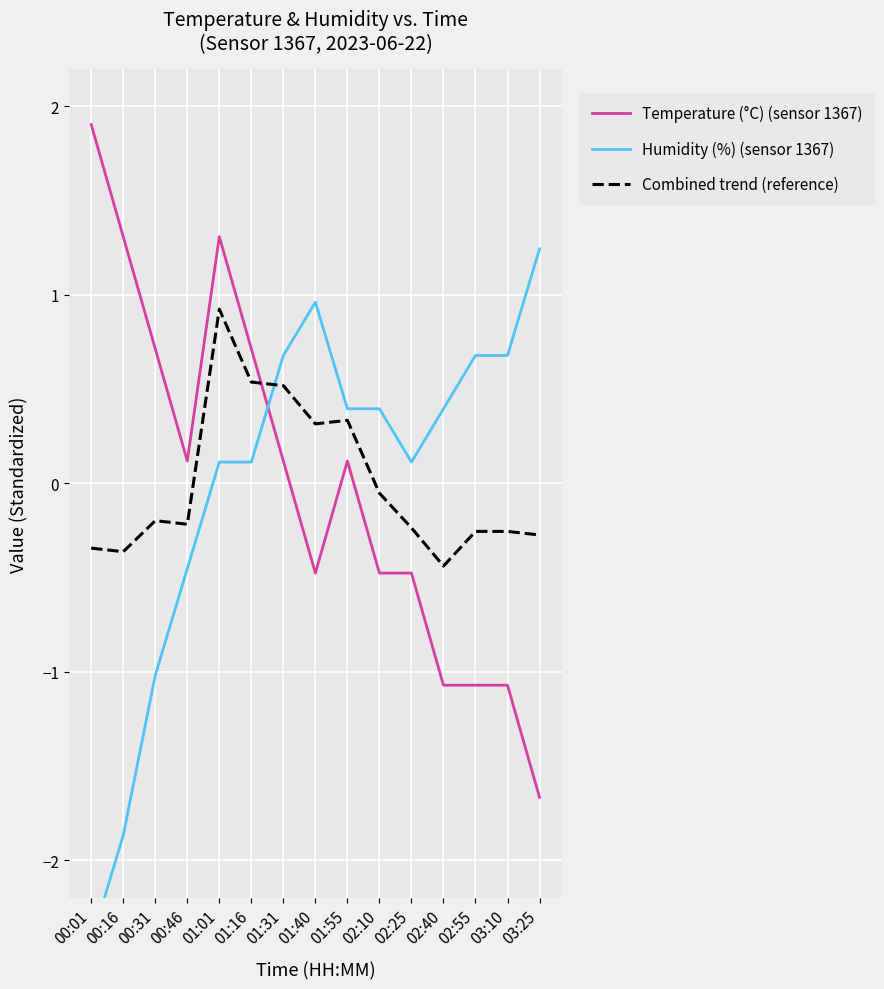

At which label is Combined trend (reference) closest to 0?

02:10